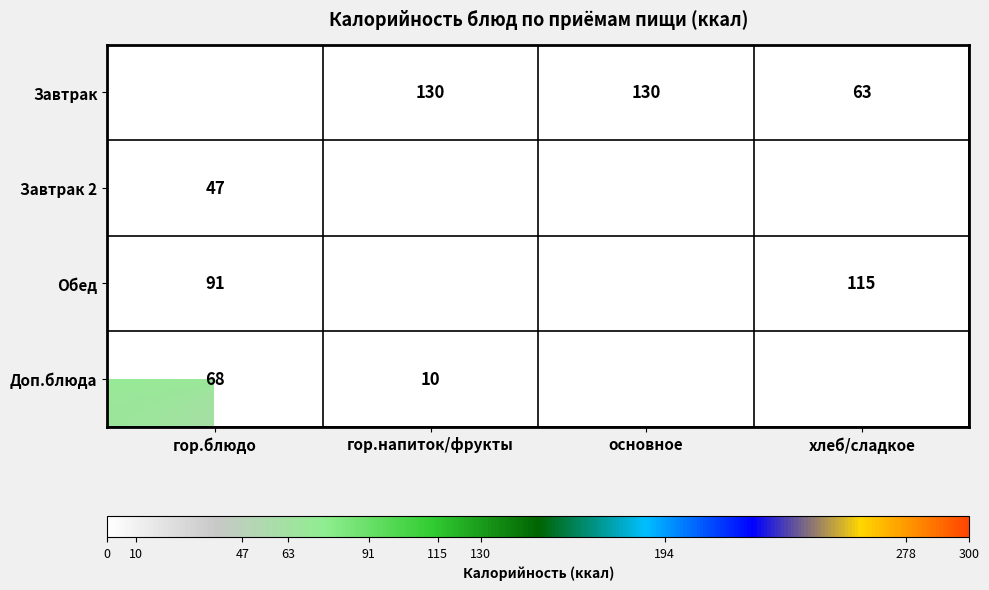

Is it true that Завтрак equals 130 at основное?

True